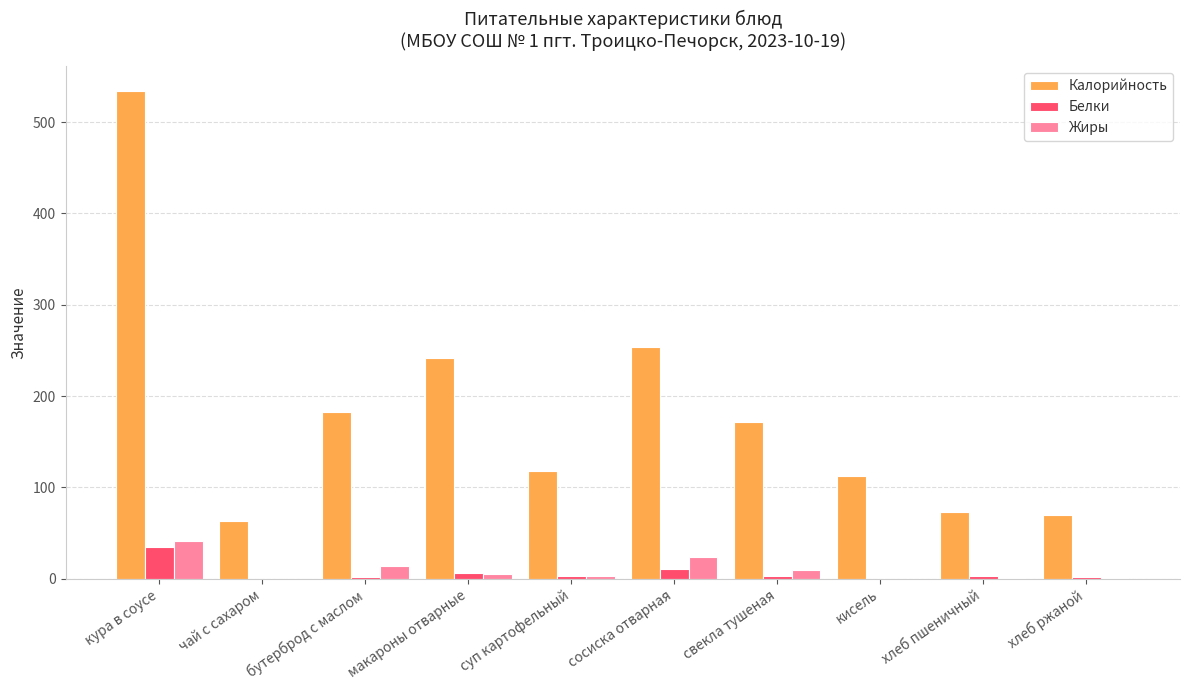

Which series changed the most between макароны отварные and суп картофельный?

Калорийность